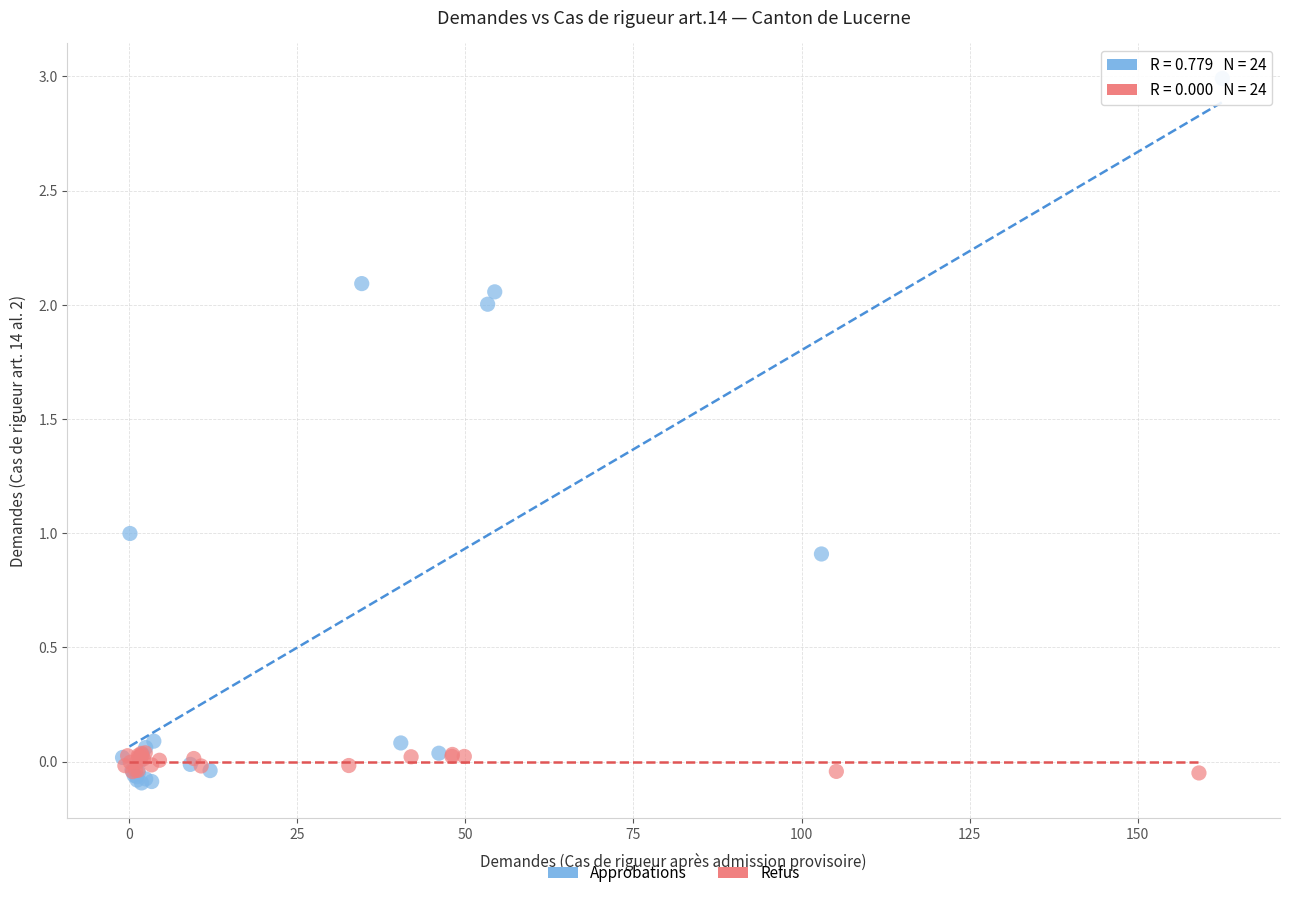

Which series reaches the maximum Y coordinate?

Approbations